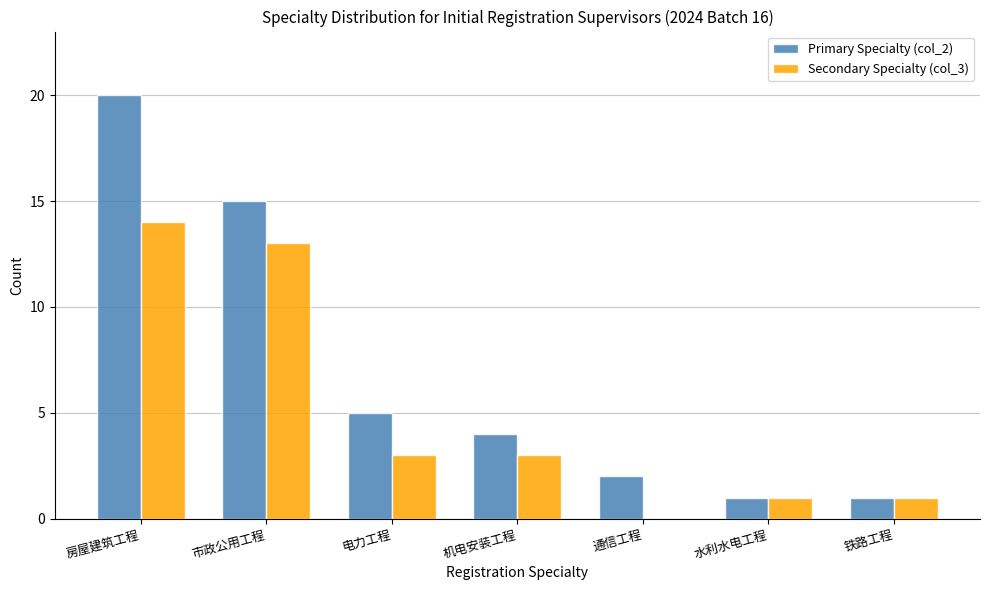

Reading left to right, list all the values displayed in this chart.

Primary Specialty (col_2): 20	15	5	4	2	1	1
Secondary Specialty (col_3): 14	13	3	3	0	1	1